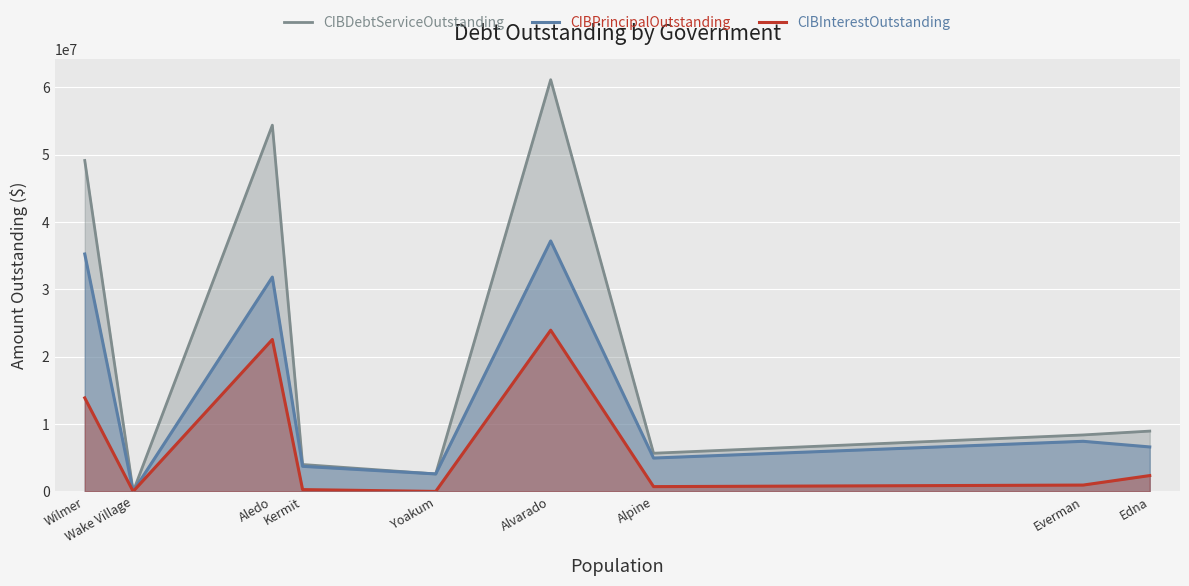

True or false: CIBDebtServiceOutstanding and CIBPrincipalOutstanding intersect in this chart.

False